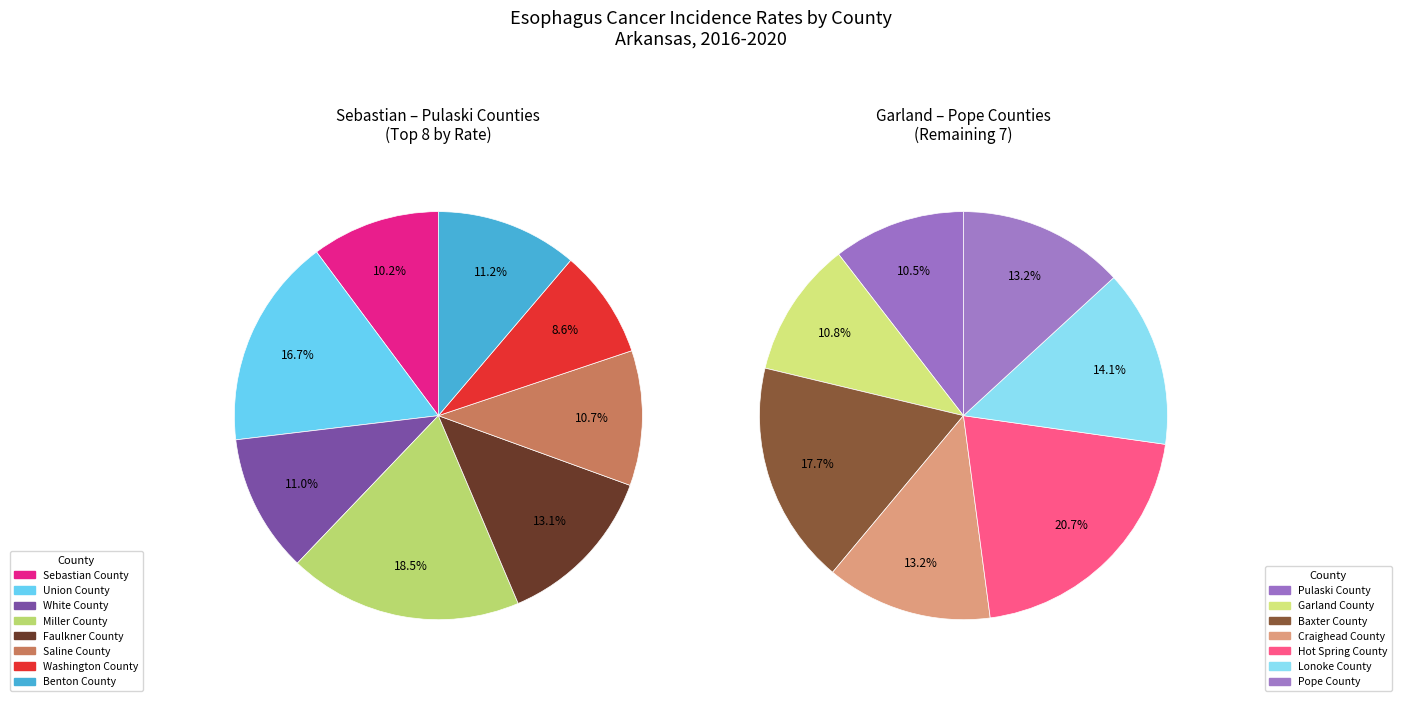

How many segments does this pie chart have?

15